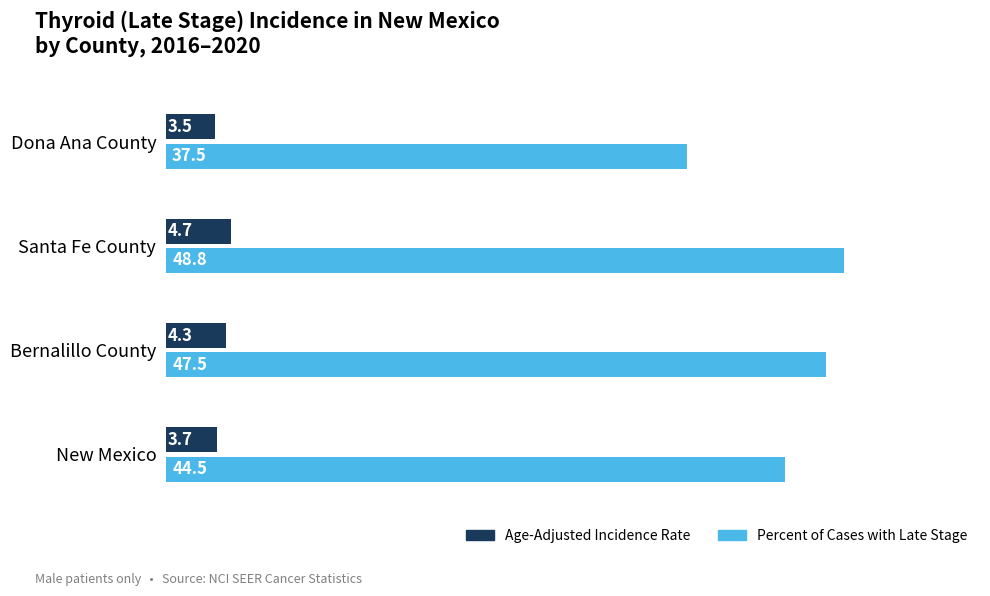

How many data points does each series have?

4